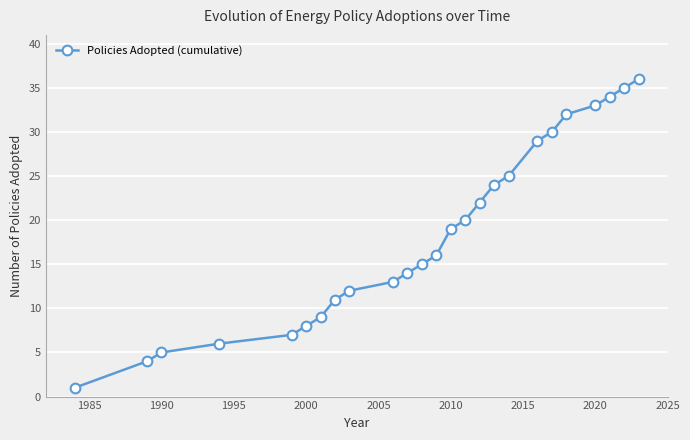

True or false: there are more than 0 points higher than both neighbors.

False